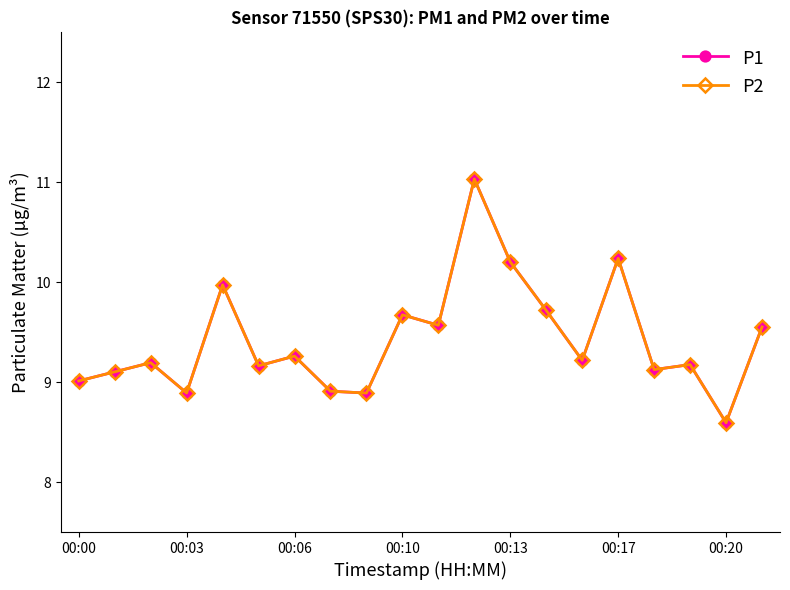

Does the chart have visible grid lines?

No